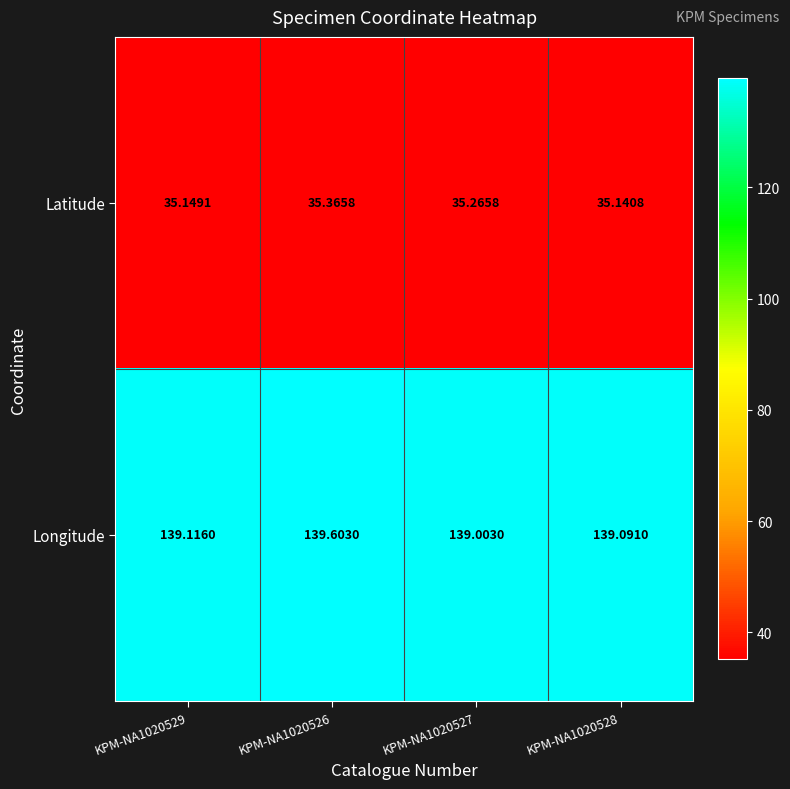

List the series in order of their overall mean, highest first.

Longitude, Latitude